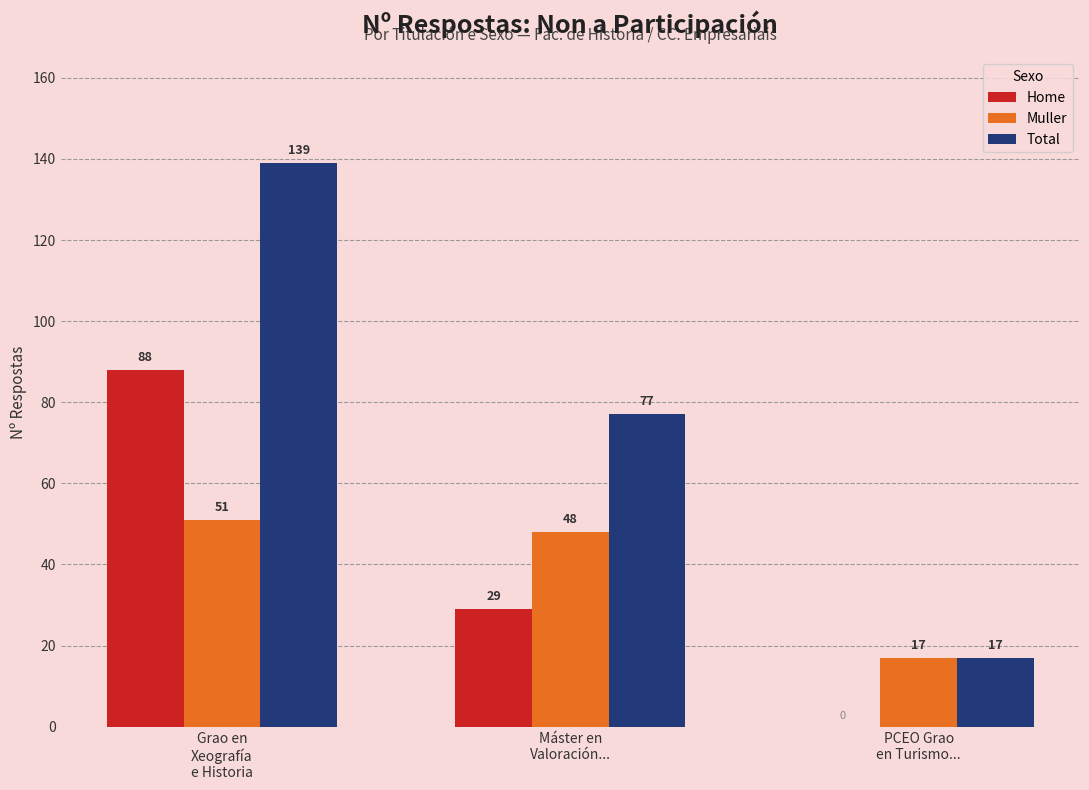

How many Total values are between 17 and 139?

3